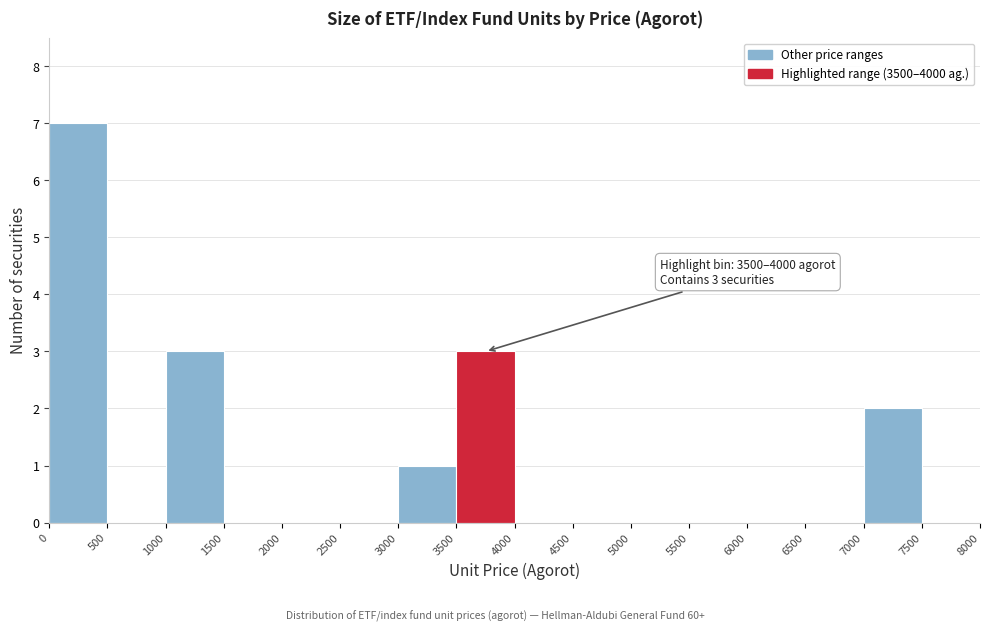

Which range on the x-axis has the tallest bar?

0 to 500